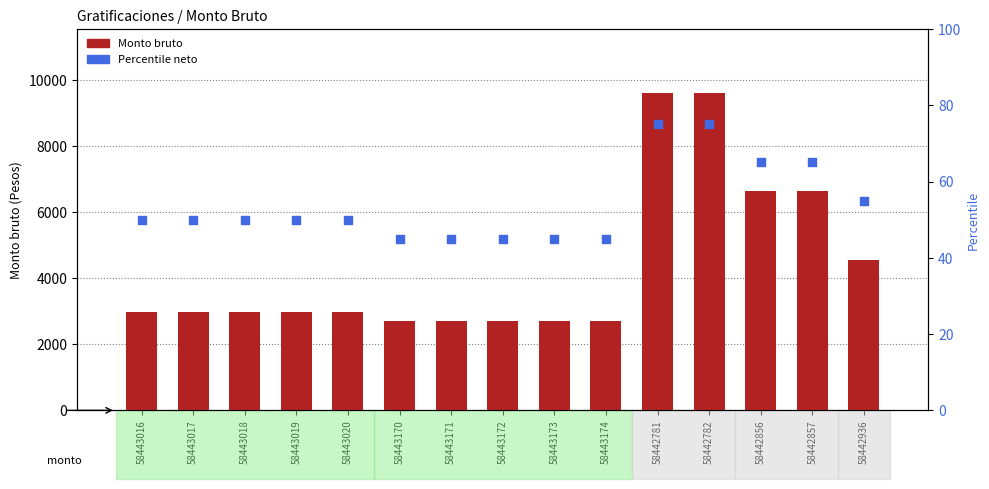

What is the total value across all series at 58443170?

2738.3